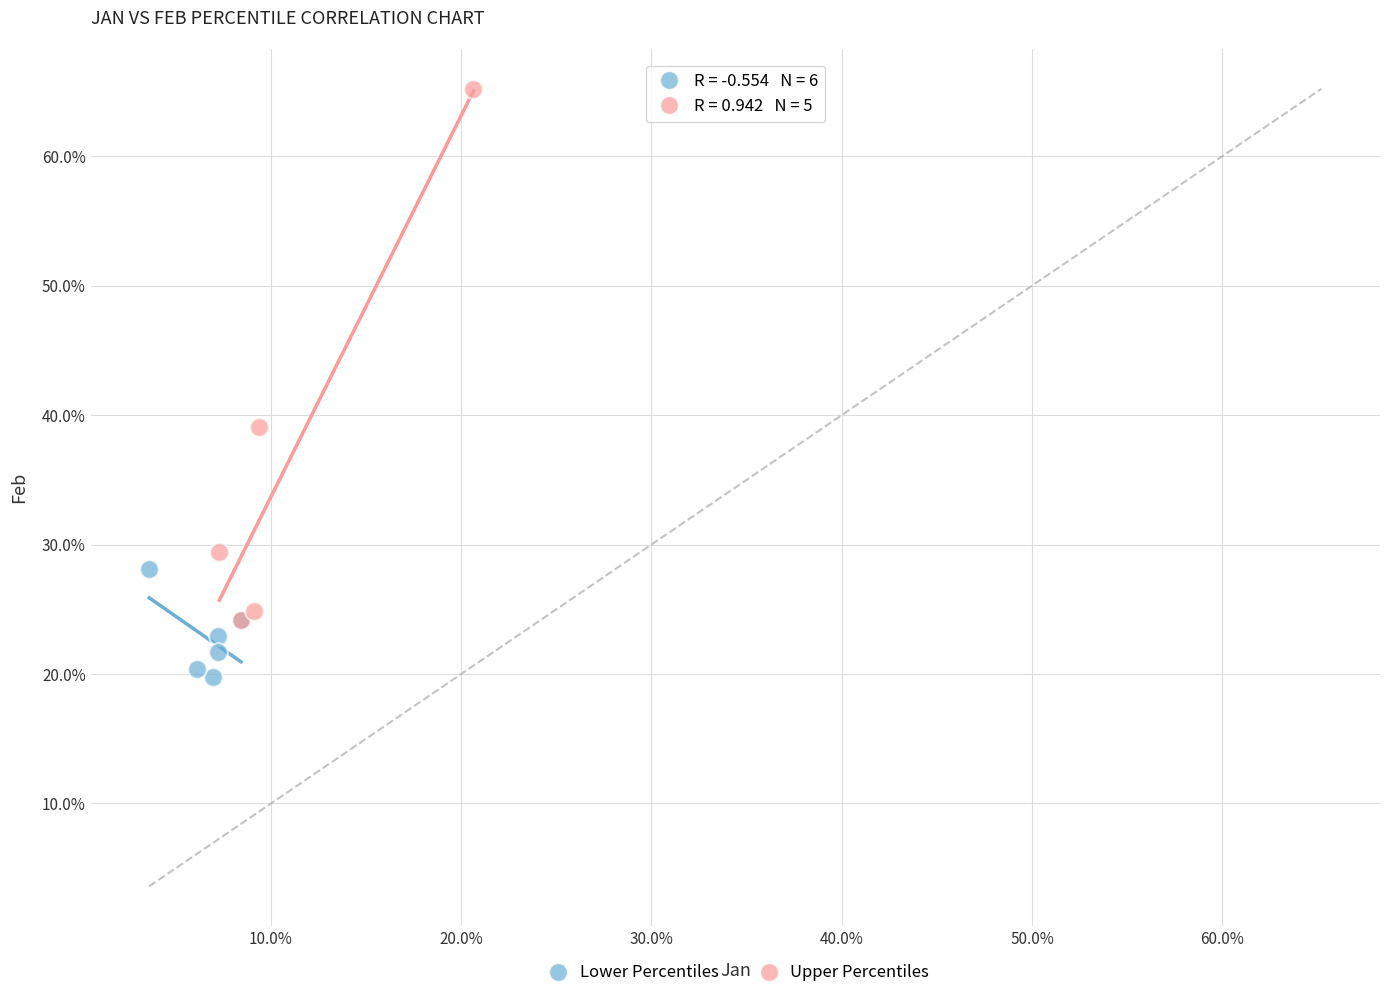

Which series has the widest spread of Y values?

Upper Percentiles